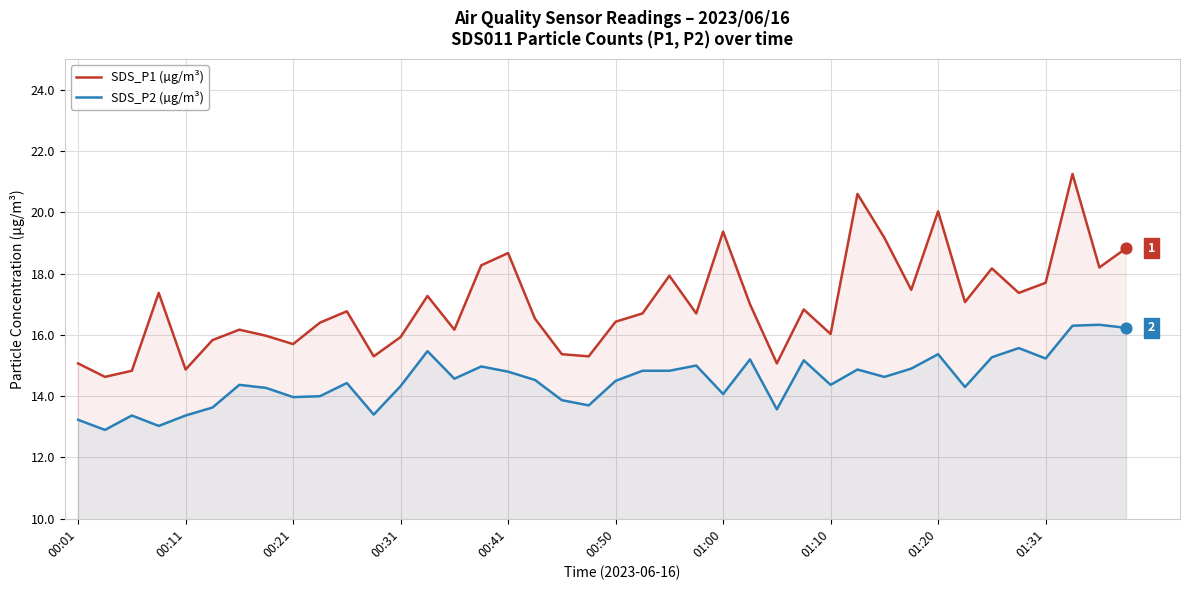

At which category is the sum across all series the highest?

37